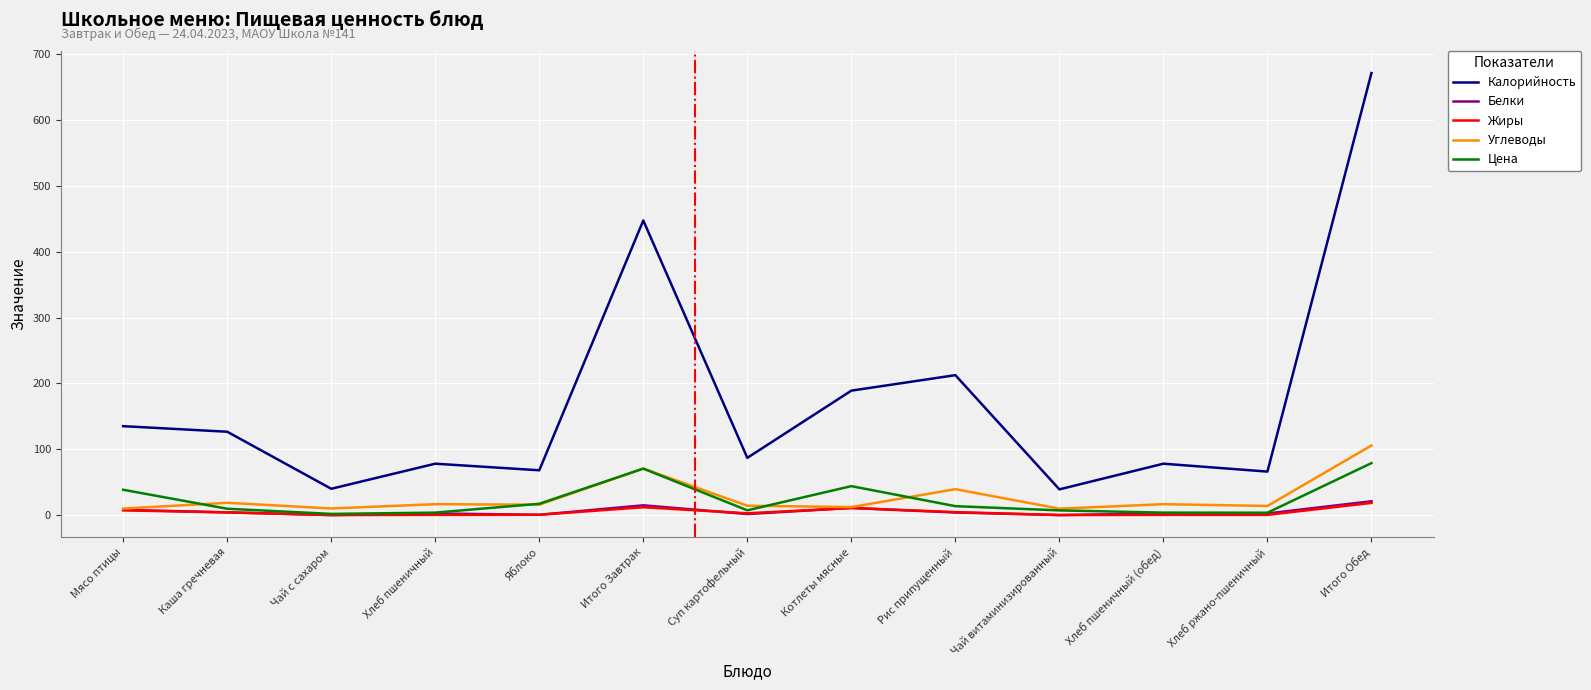

In Цена, how many points are lower than both neighbors (excluding endpoints)?

3